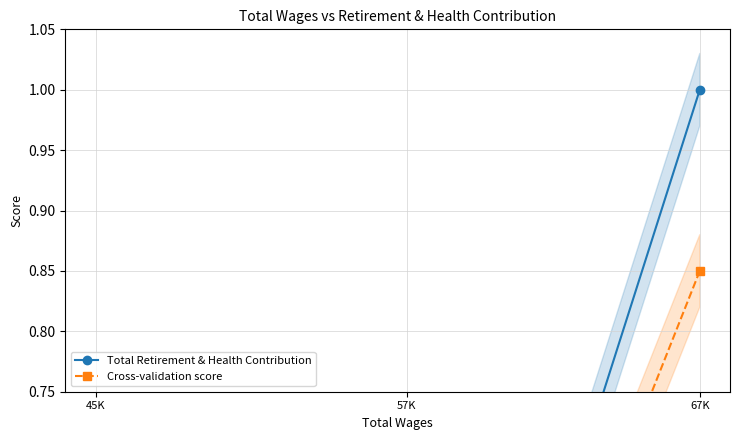

What is the total value across all series at 67K?

1.9